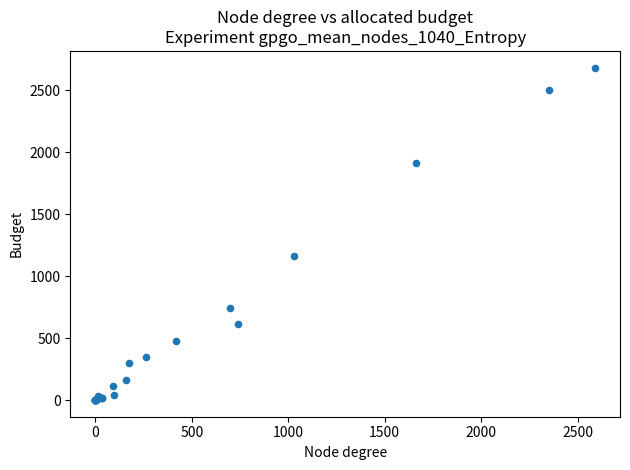

What Y value in the scatter plot is closest to 1340?

1161.3